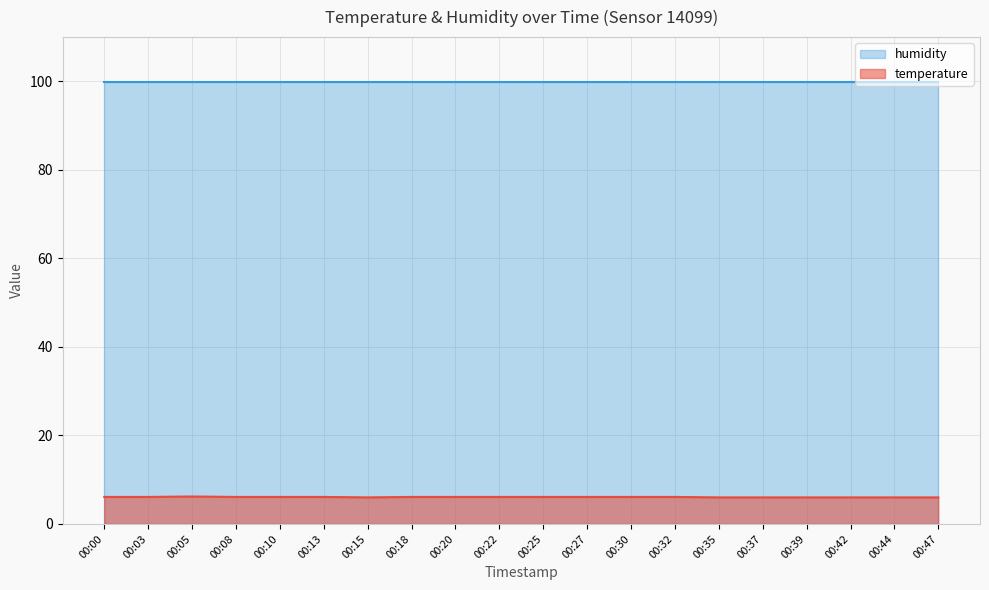

List the labels in order of value, smallest first.

00:15, 00:35, 00:37, 00:39, 00:42, 00:44, 00:47, 00:00, 00:03, 00:08, 00:10, 00:13, 00:18, 00:20, 00:22, 00:25, 00:27, 00:30, 00:32, 00:05